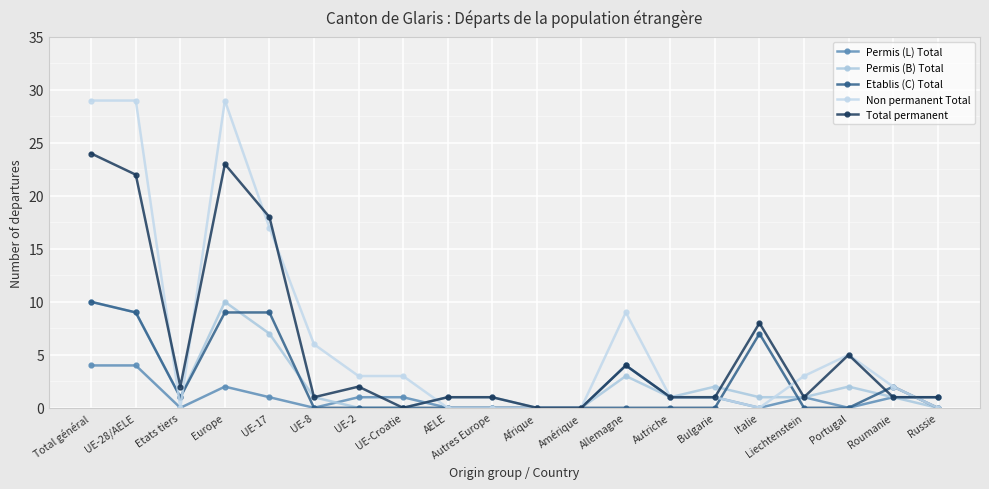

Between which two adjacent categories do Total permanent and Permis (L) Total first intersect?

UE-2 and UE-Croatie